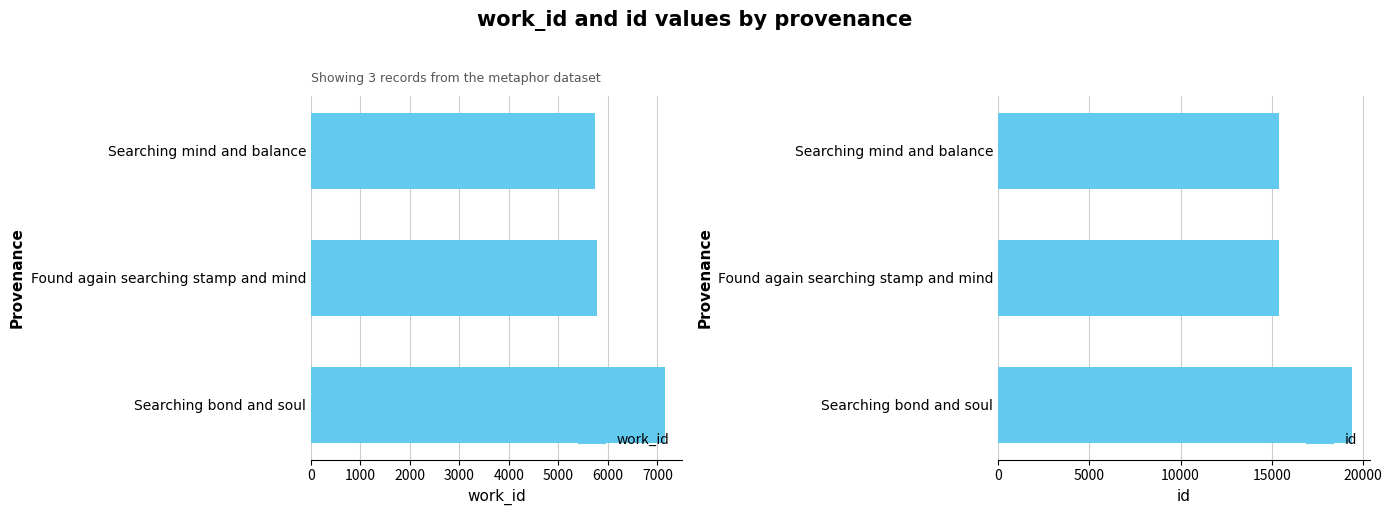

What is the highest value of the id series?

19400